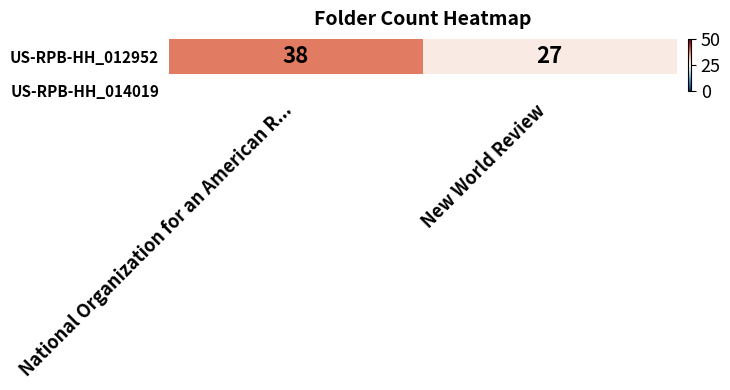

Reading right to left, extract all data points from this chart.

New World Review=27	National Organization for an American R...=38